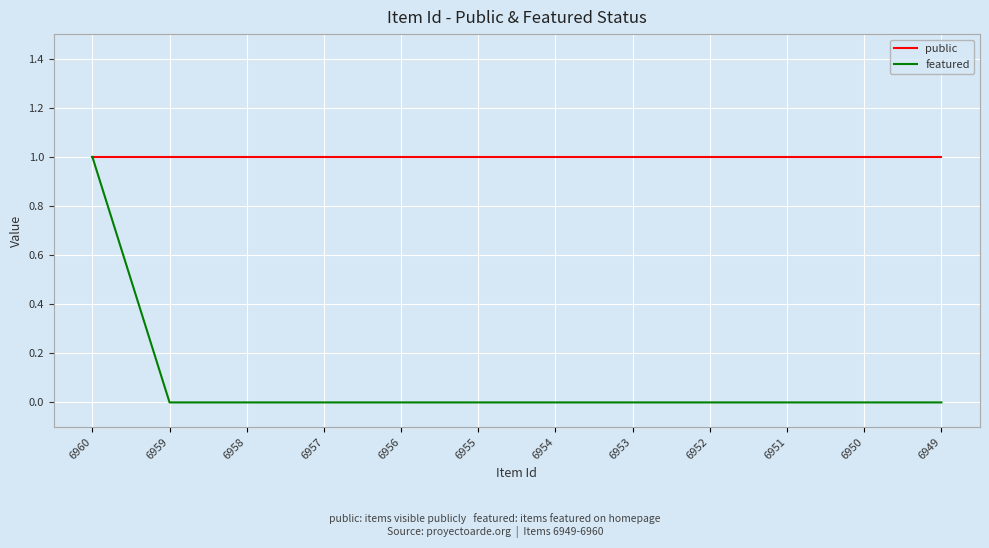

At how many categories does at least one series exceed 0?

12